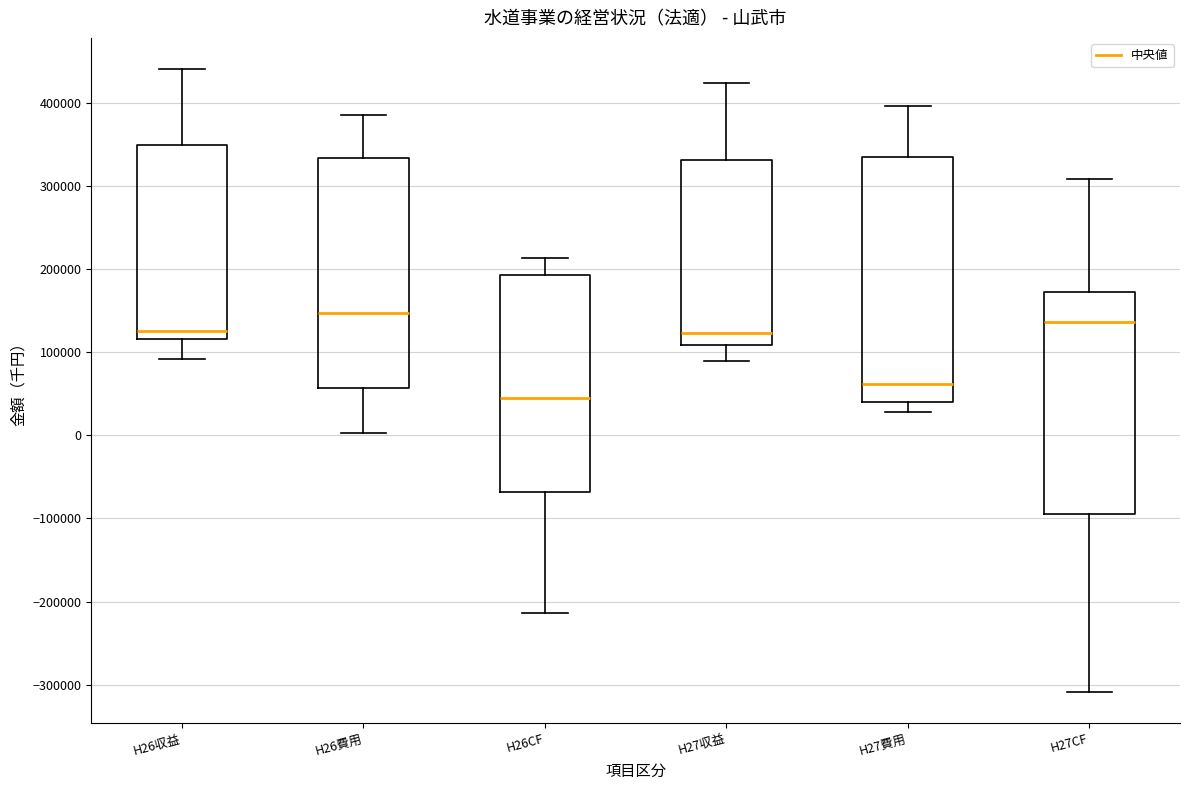

Where is the lower edge of the box for H27収益 on the y-axis? The values are not printed on the chart, so give them approximately, as read against the axis.

110000